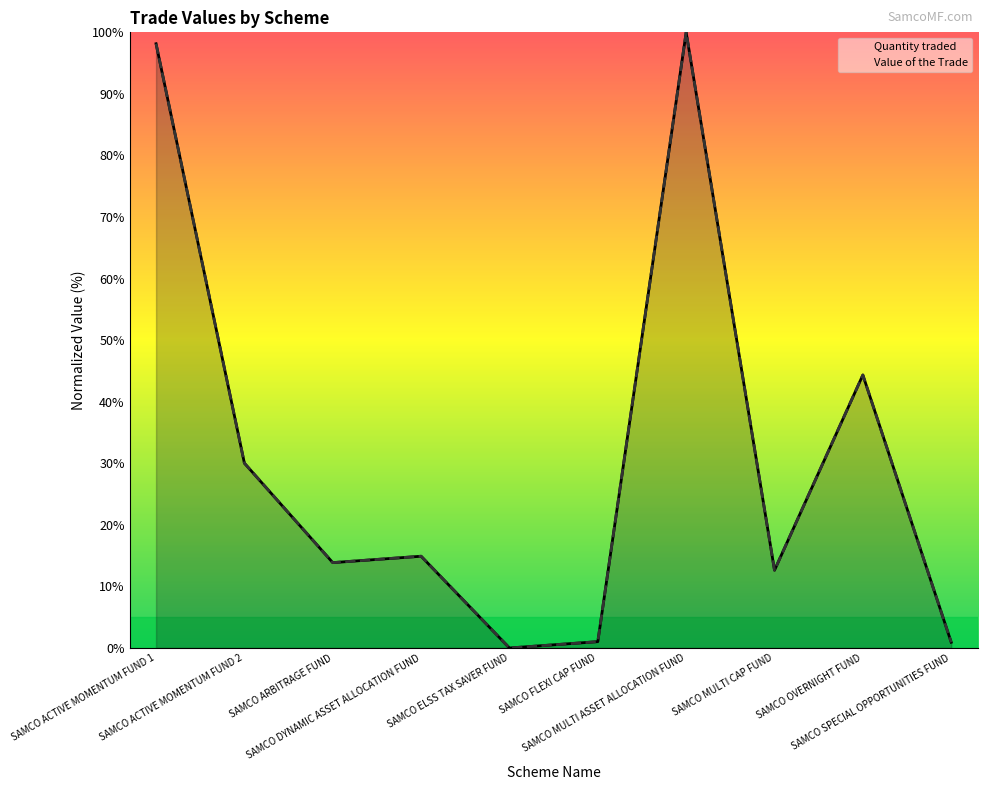

Which has a higher value, SAMCO DYNAMIC ASSET ALLOCATION FUND or SAMCO OVERNIGHT FUND?

SAMCO OVERNIGHT FUND